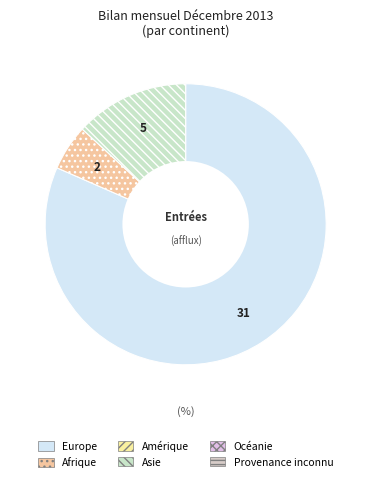

Does any single category account for the majority?

Yes